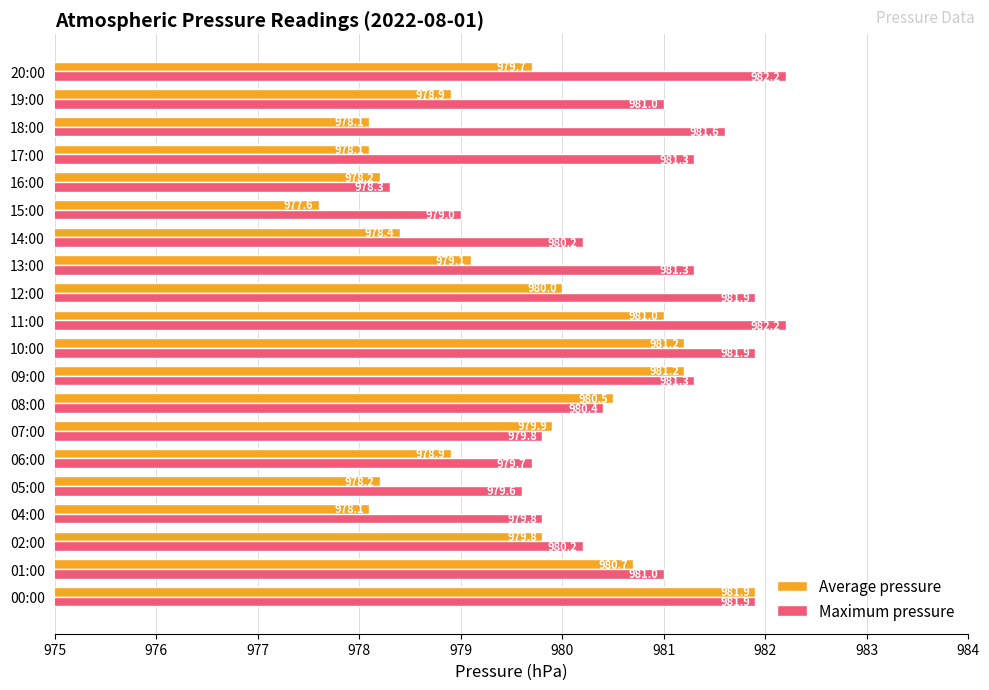

How many distinct data groups are displayed?

2